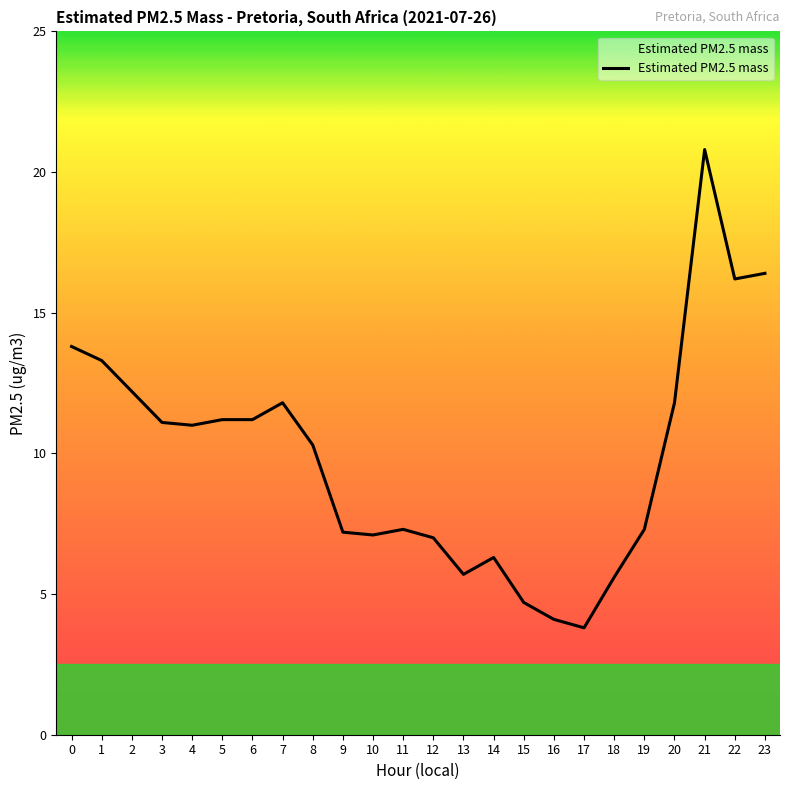

Between 21 and 9, which is larger?

21